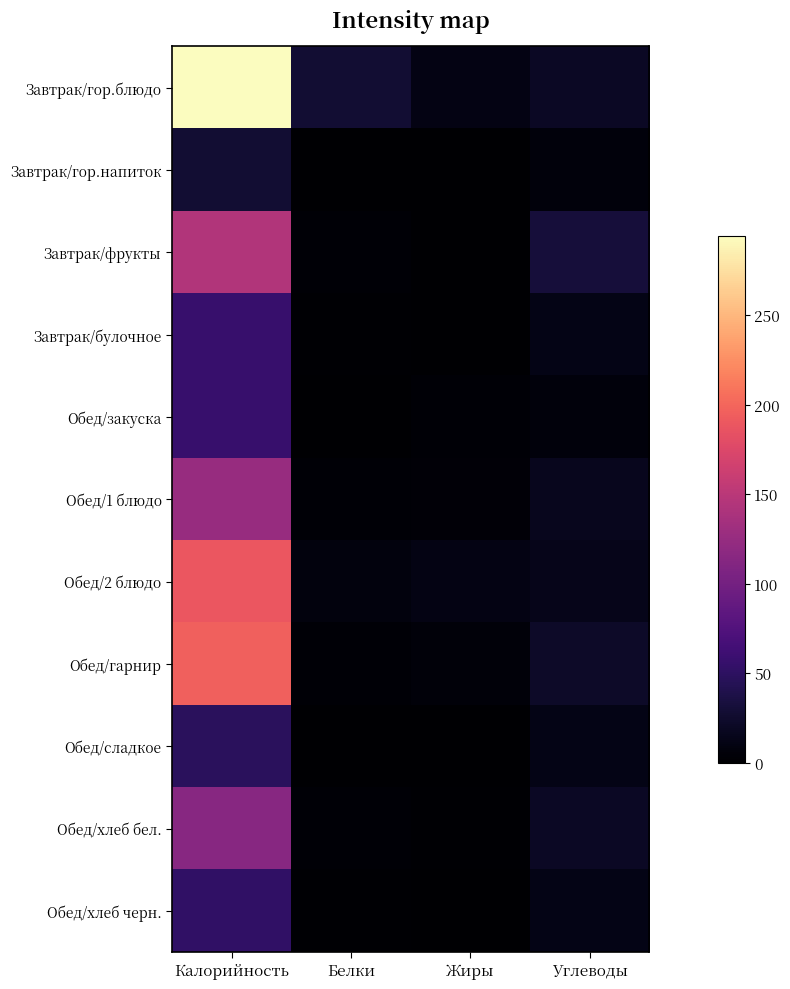

At how many categories does at least one series exceed 215?

1